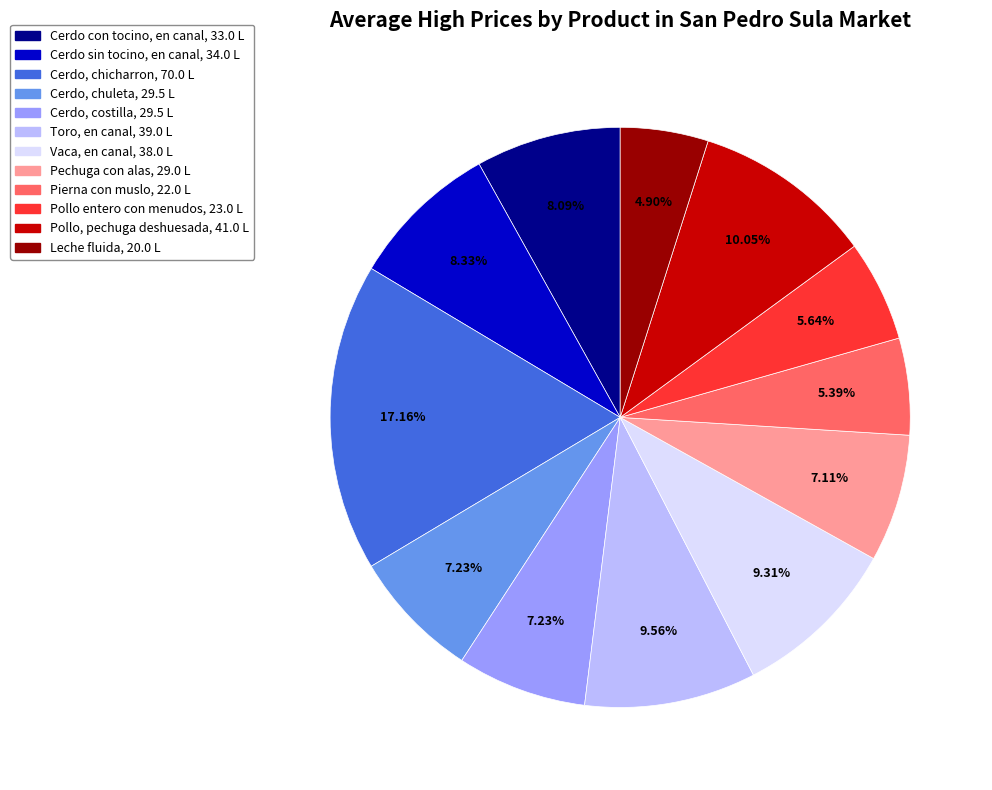

Which slice is the largest?

Cerdo, chicharron